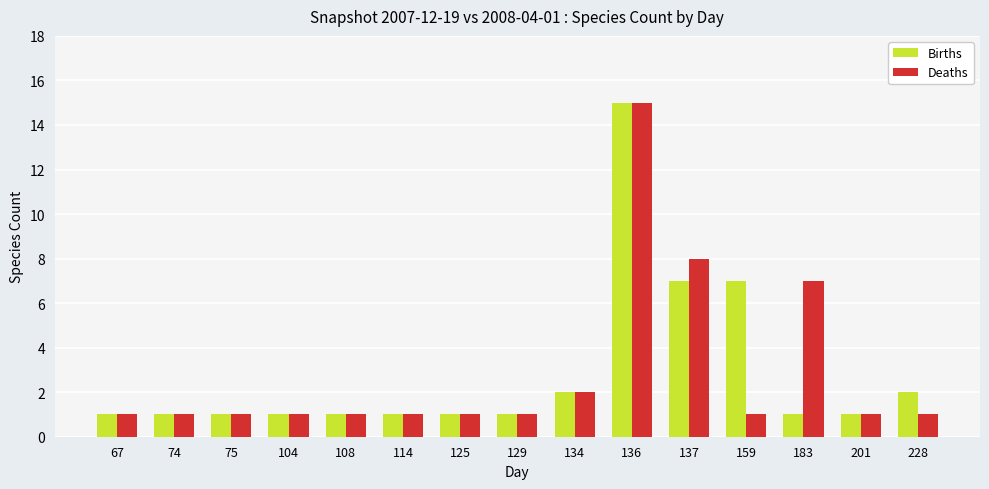

Is it true that Deaths equals 1 at 201?

True